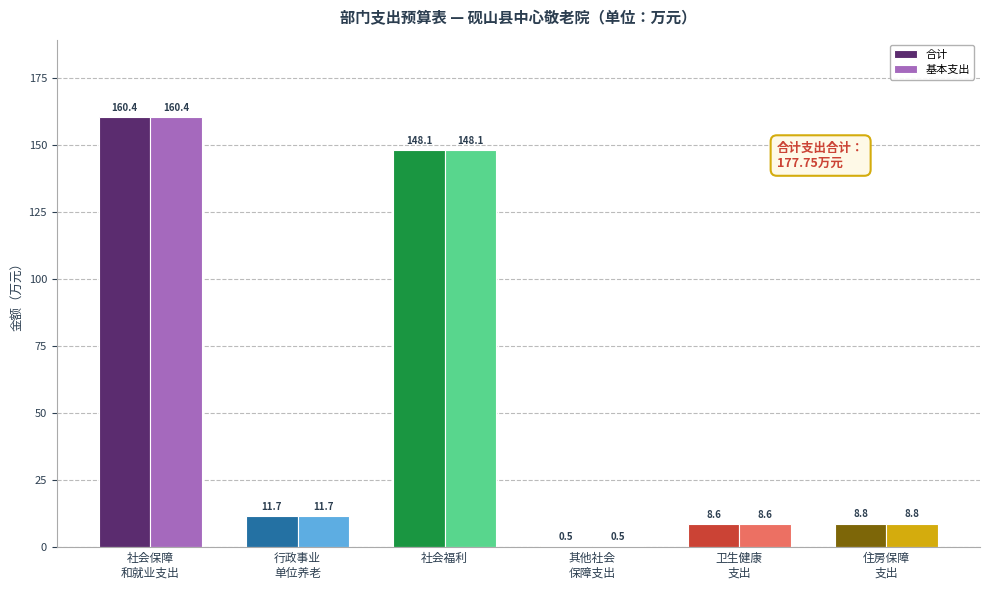

How many categories are shown in the chart?

6